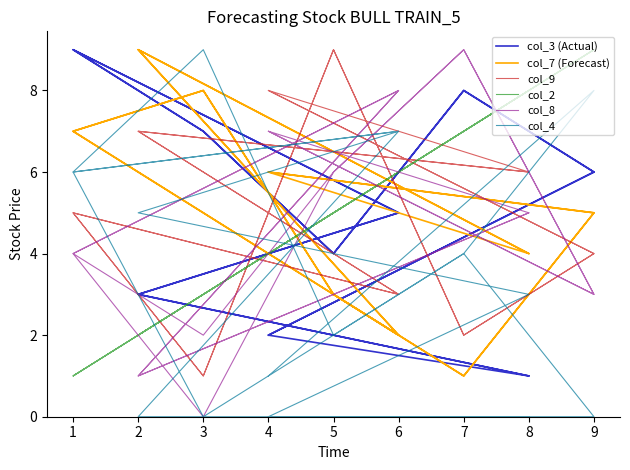

What is the difference between the maximum and minimum values in the col_2 series?

8